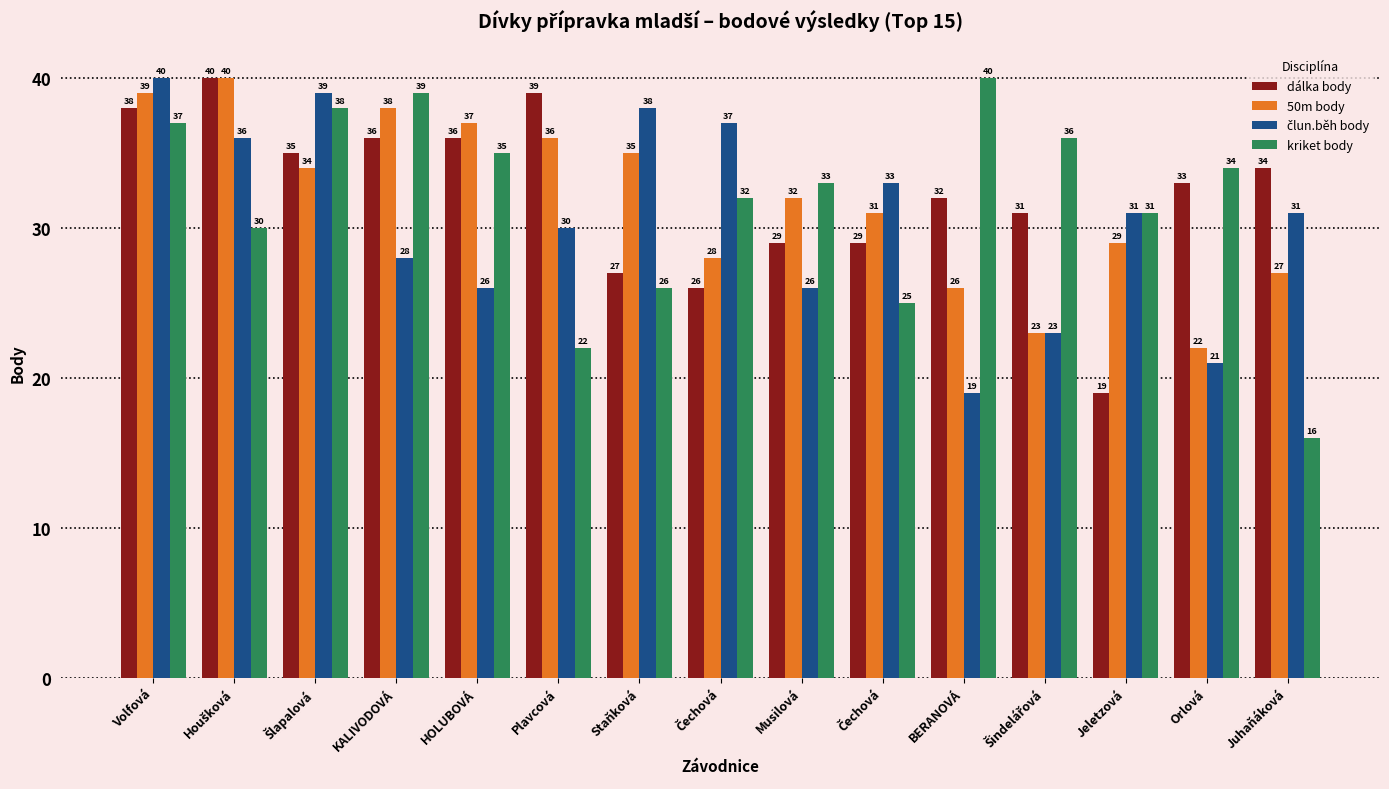

How many series are shown in this chart?

4